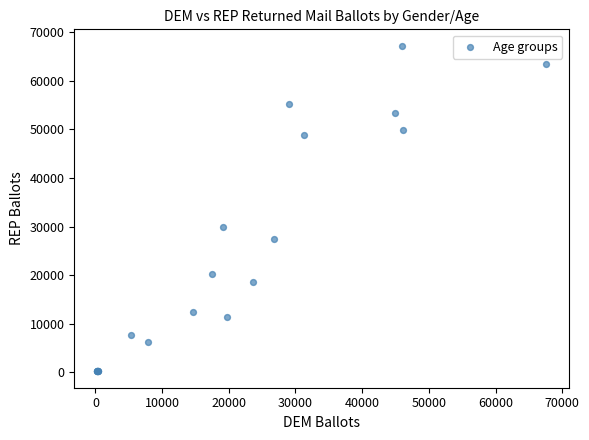

What Y value in the scatter plot is closest to 33712?

29838